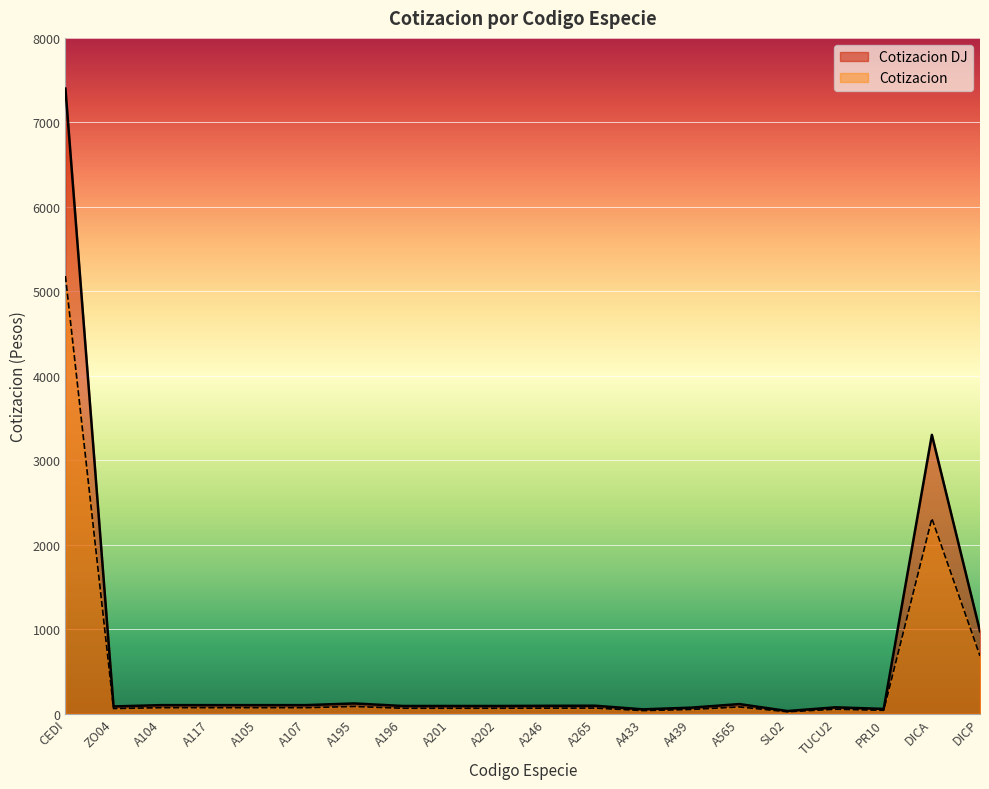

At PR10, list the series in order from largest to smallest.

Cotizacion DJ, Cotizacion